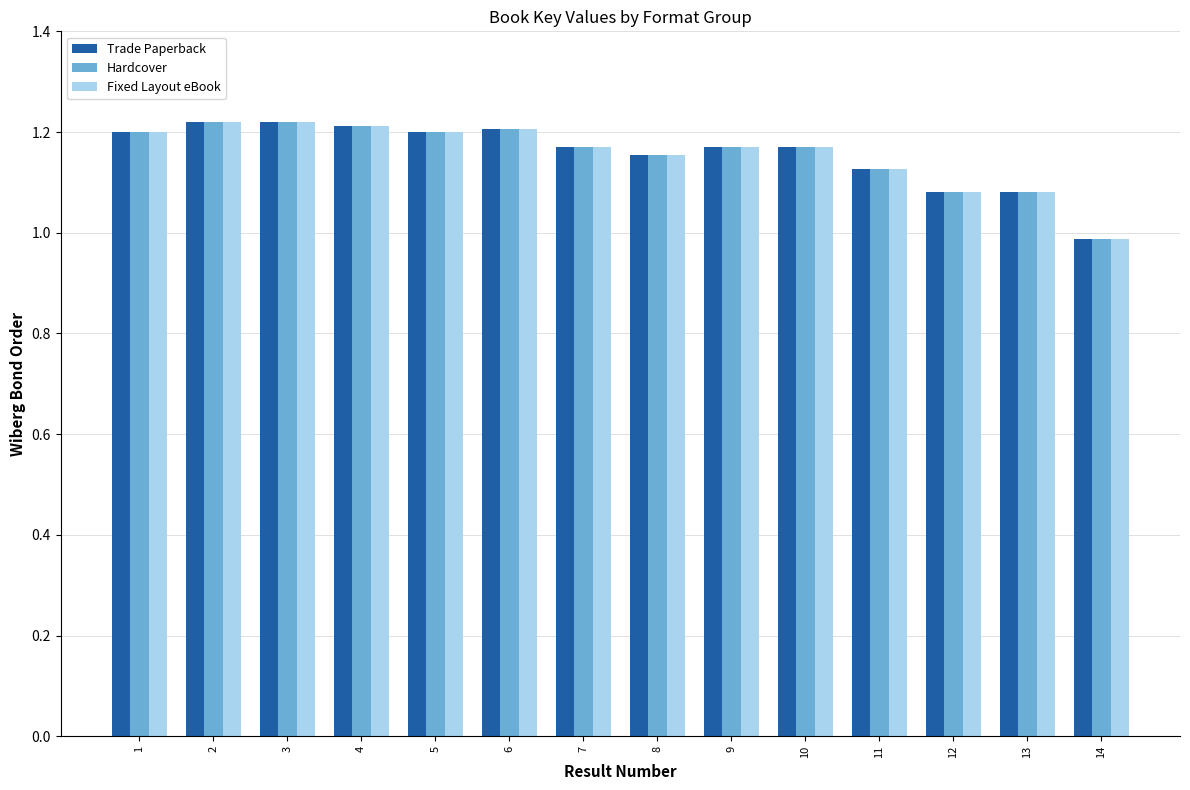

Is the value of Hardcover at 11 greater than the value of Fixed Layout eBook at 14?

Yes